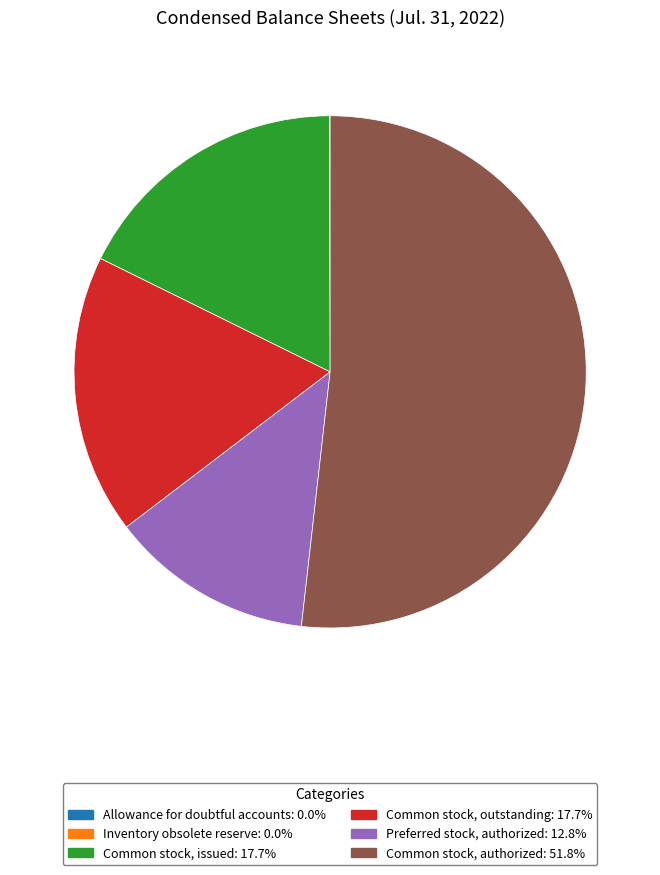

Is it true that Common stock, outstanding is 18% of the pie?

True